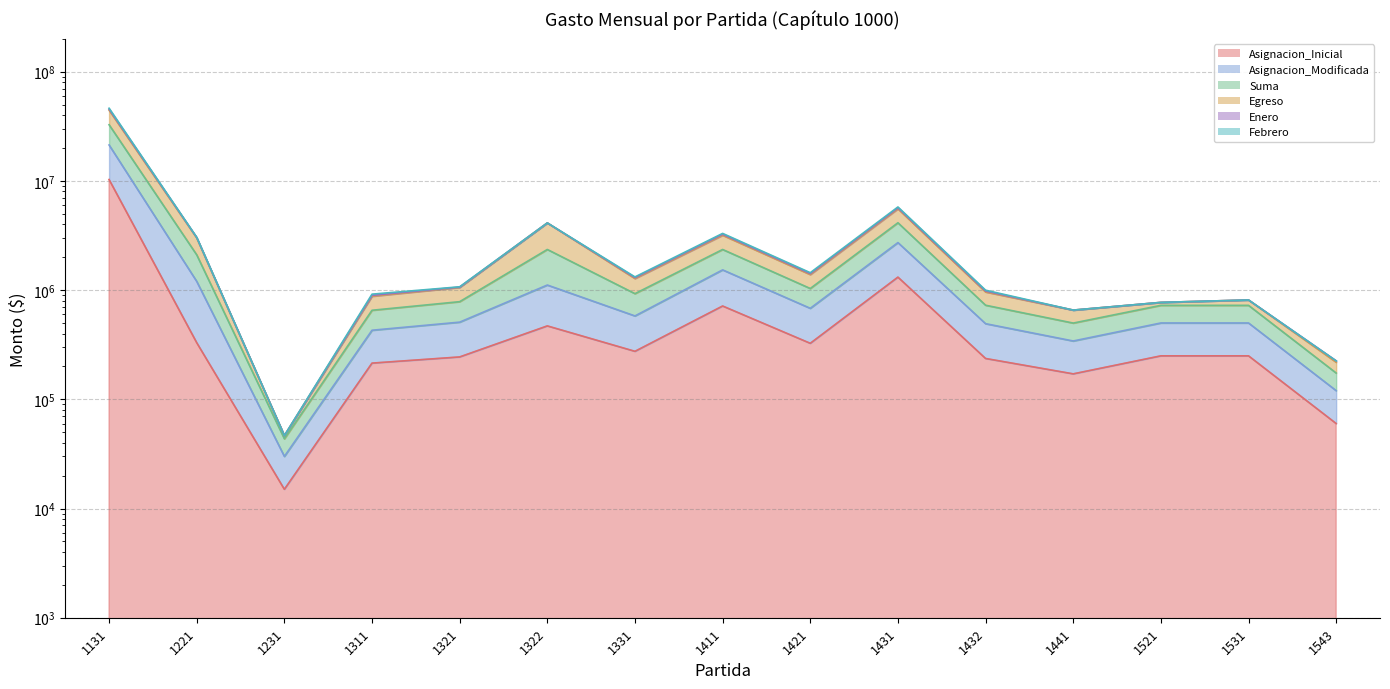

Where is Febrero nearest to the value 23160424?

1431